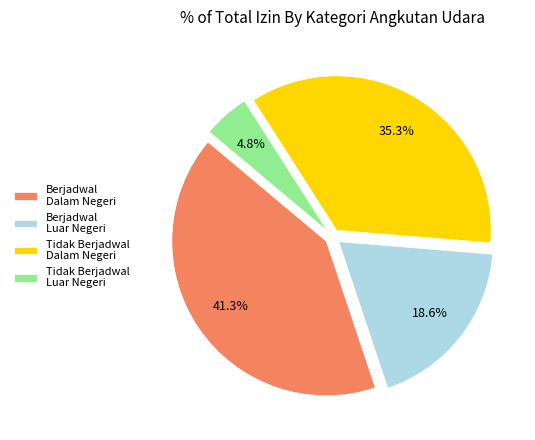

Is there any slice that represents more than half of the pie?

No